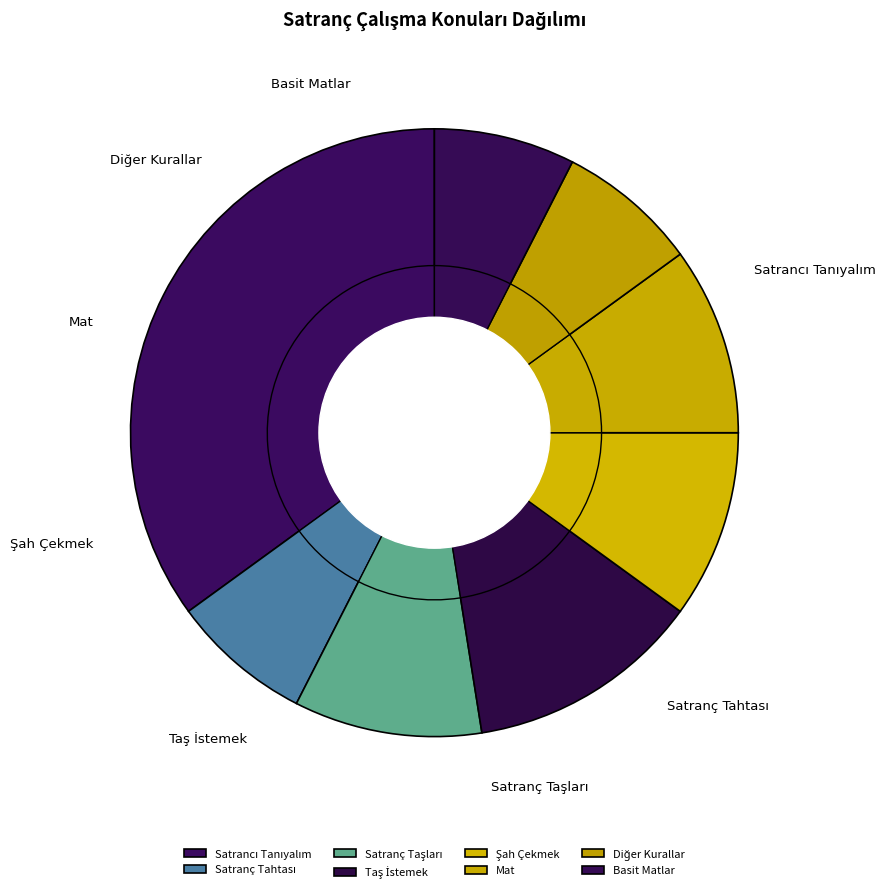

What is the smallest slice in the pie chart?

Satranç Tahtası